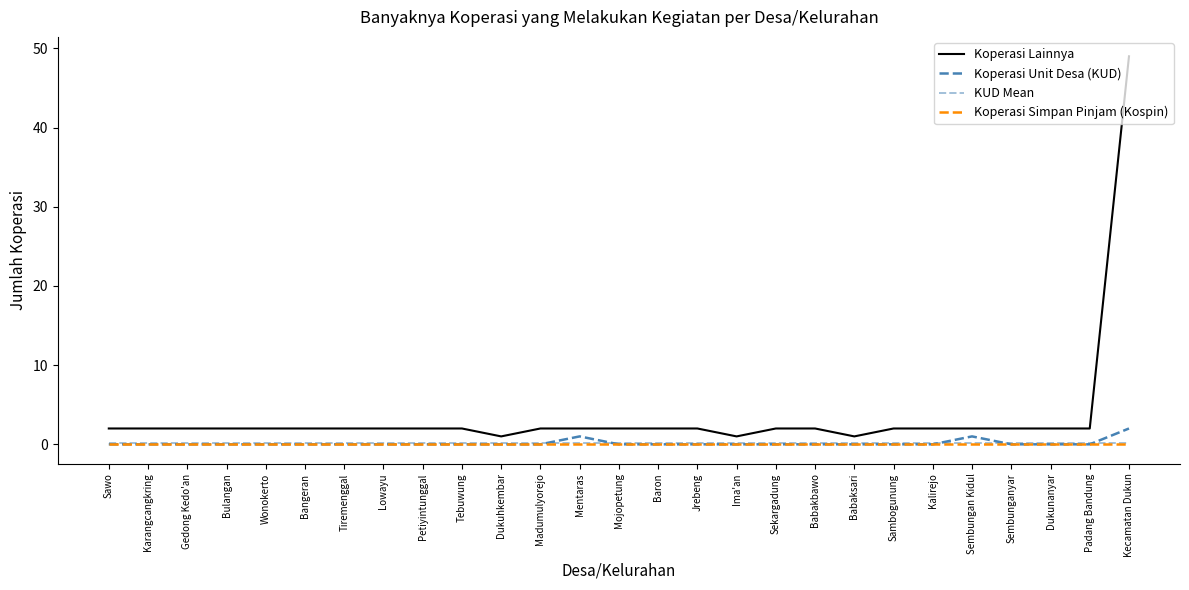

True or false: Koperasi Unit Desa (KUD) and Koperasi Lainnya cross at least once.

False